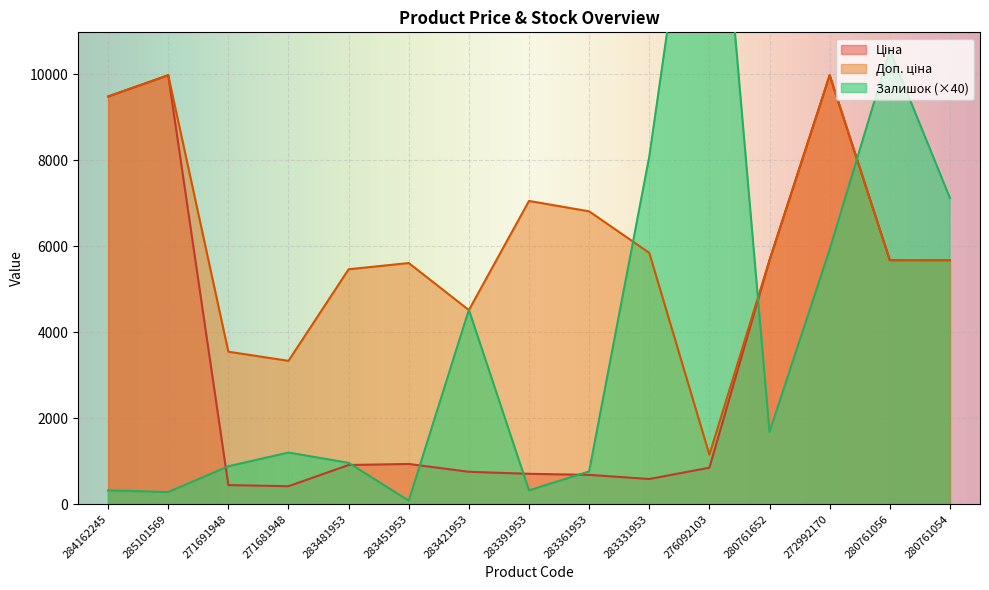

What is the label of the 1st point from the right?

280761054